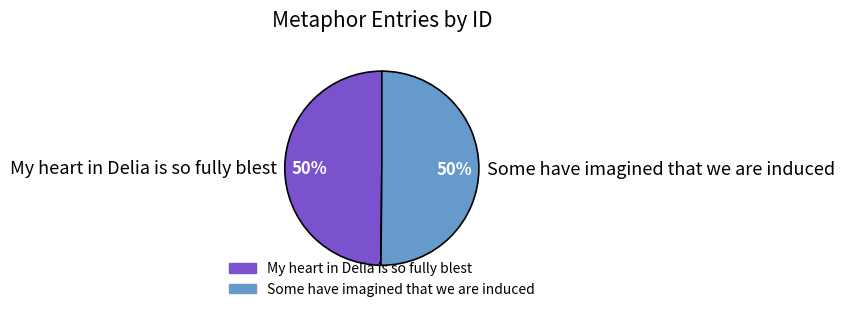

Is it true that My heart in Delia is so fully blest is 50% of the pie?

True